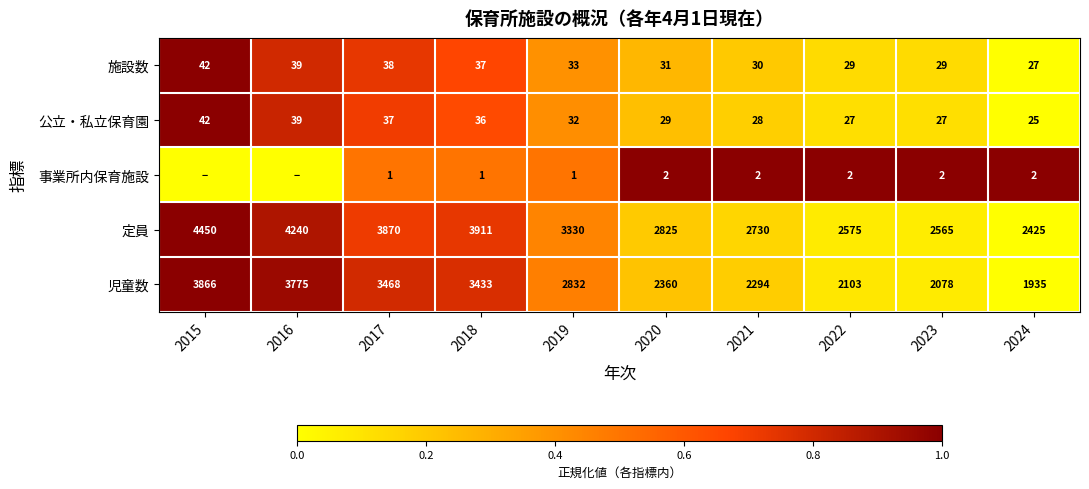

What is the sum of the 事業所内保育施設 values at 2024 and 2019?

3